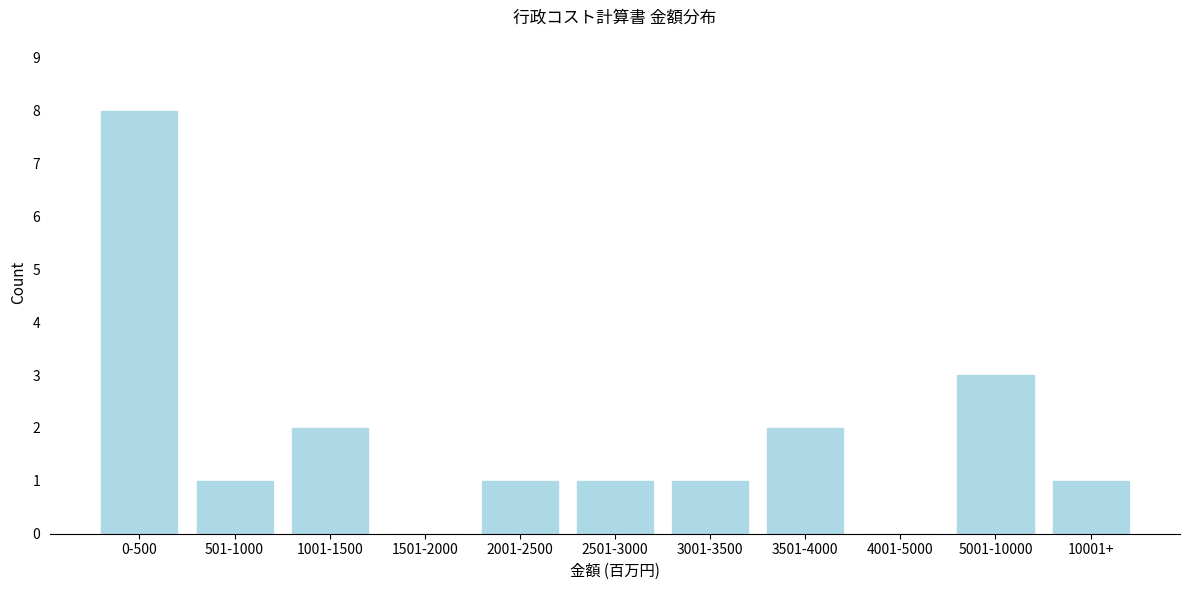

Reading left to right, transcribe all the data shown in this chart.

0-500=8	501-1000=1	1001-1500=2	1501-2000=0	2001-2500=1	2501-3000=1	3001-3500=1	3501-4000=2	4001-5000=0	5001-10000=3	10001+=1